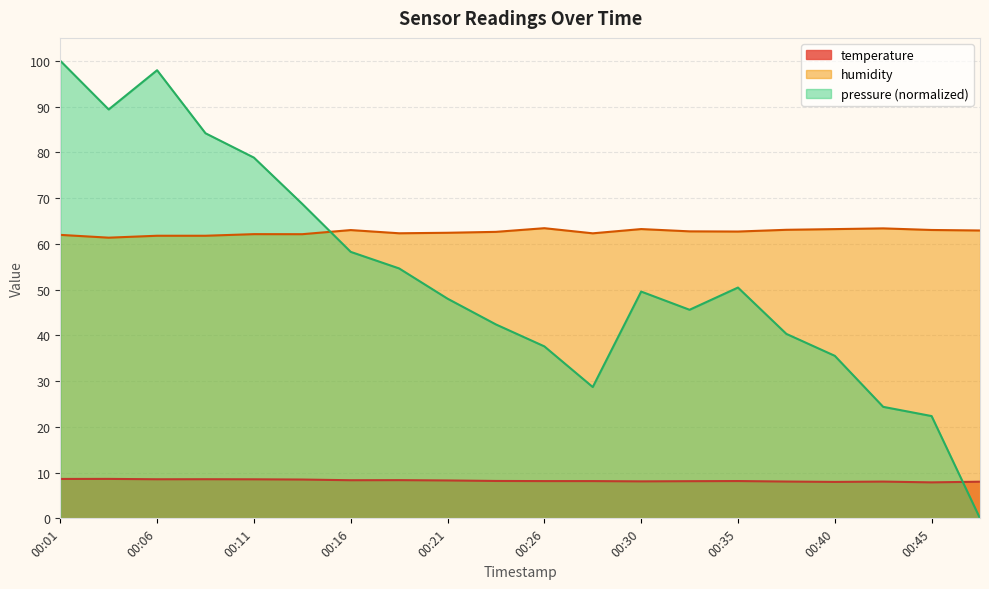

Where is the first local minimum for pressure?

00:03